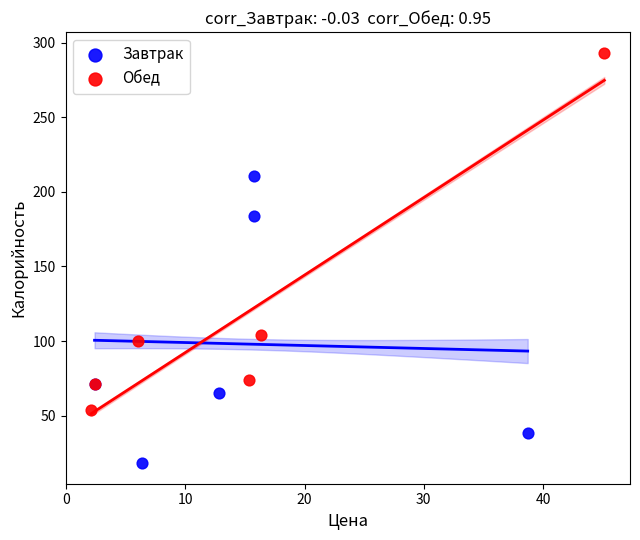

Which series has the largest Y range (max minus min)?

Обед